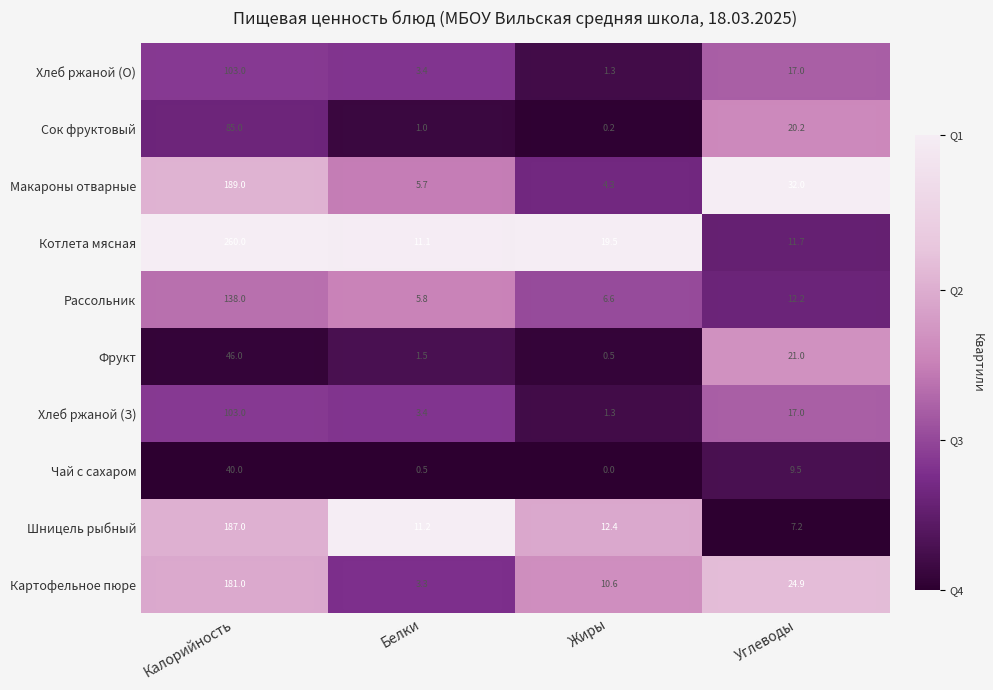

Where does the Картофельное пюре series first go above 24?

Калорийность